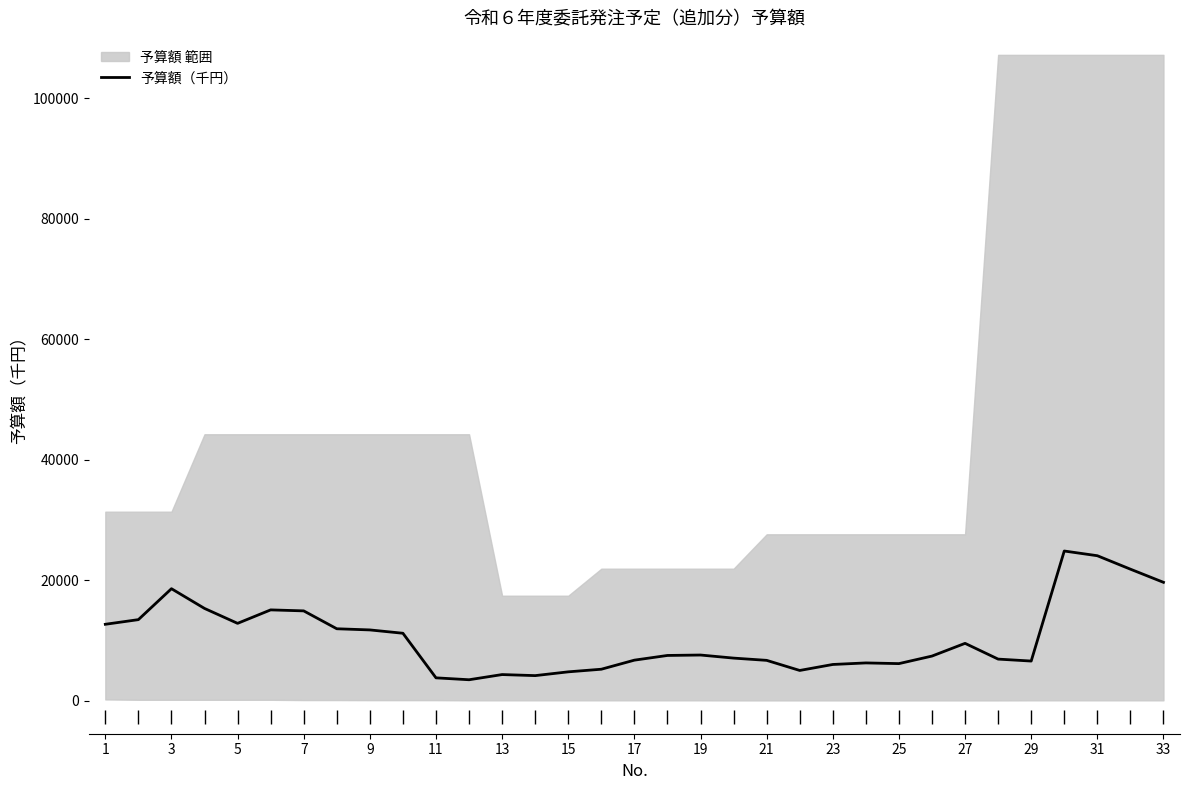

What is the highest value of the 予算額（千円） series?

24827.2